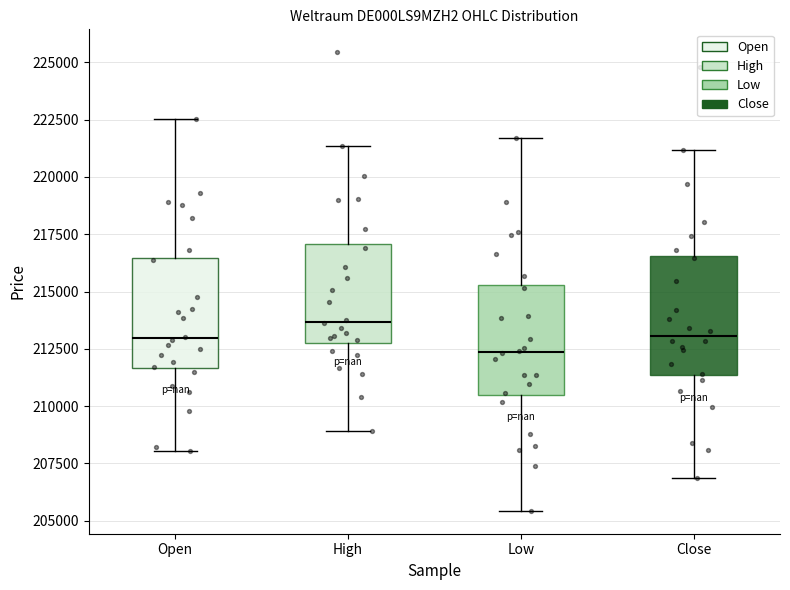

Reading left to right, read every box against the y-axis: the position of its median line, the range the box covers, and the ends of its whiskers. The values are not printed on the chart, so give them approximately, as read against the axis.

Open: median 213000, box 211500 to 216500, whiskers 208000 to 222500
High: median 213500, box 213000 to 217000, whiskers 209000 to 221500
Low: median 212500, box 210500 to 215500, whiskers 205500 to 221500
Close: median 213000, box 211500 to 216500, whiskers 207000 to 221000